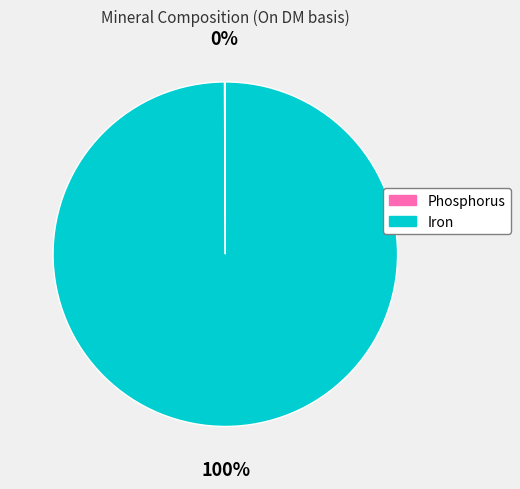

Is it true that Iron is 100% of the pie?

True